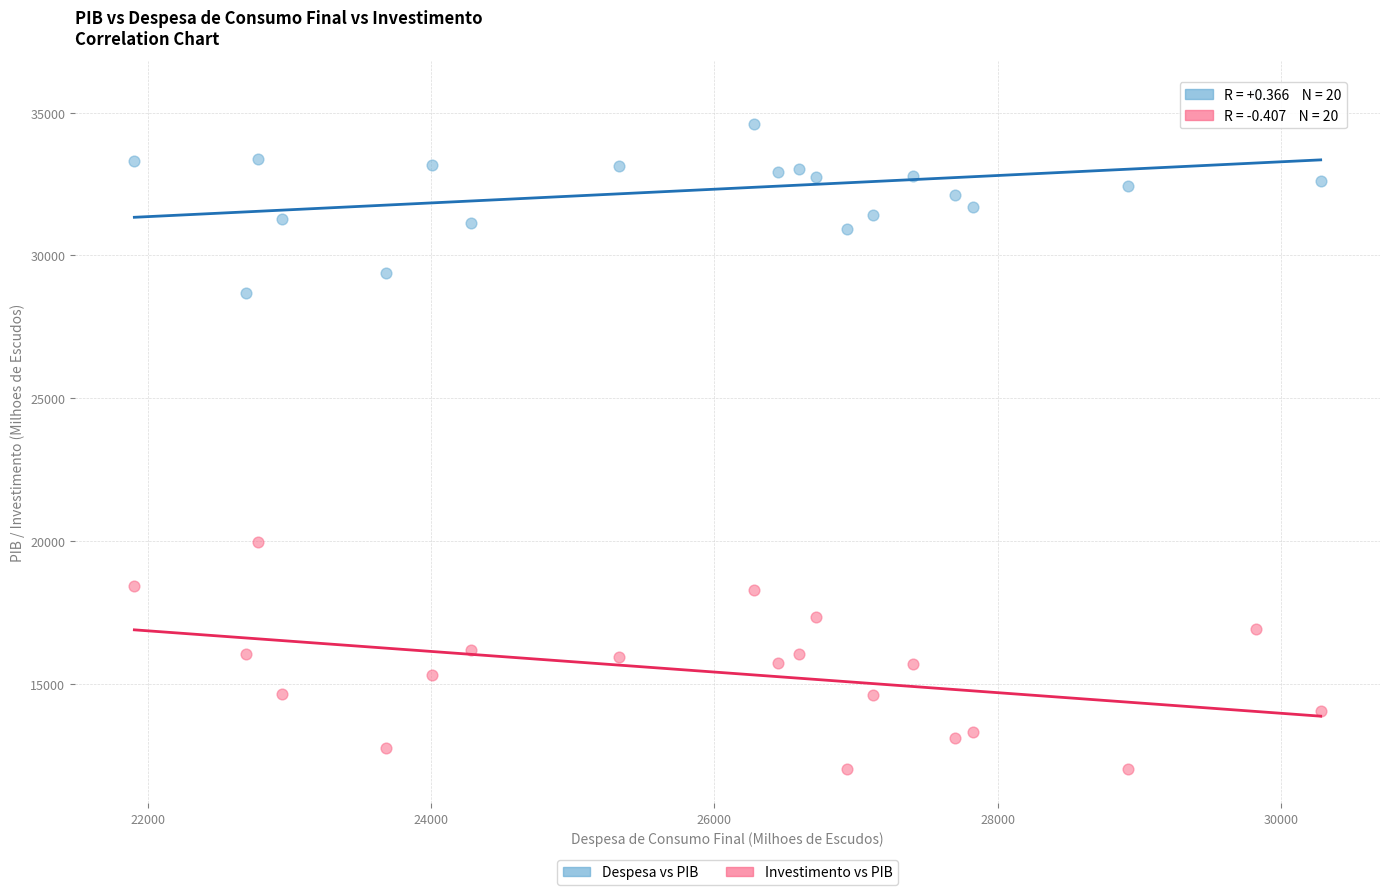

What are all the series names shown in the legend?

Despesa vs PIB, Investimento vs PIB